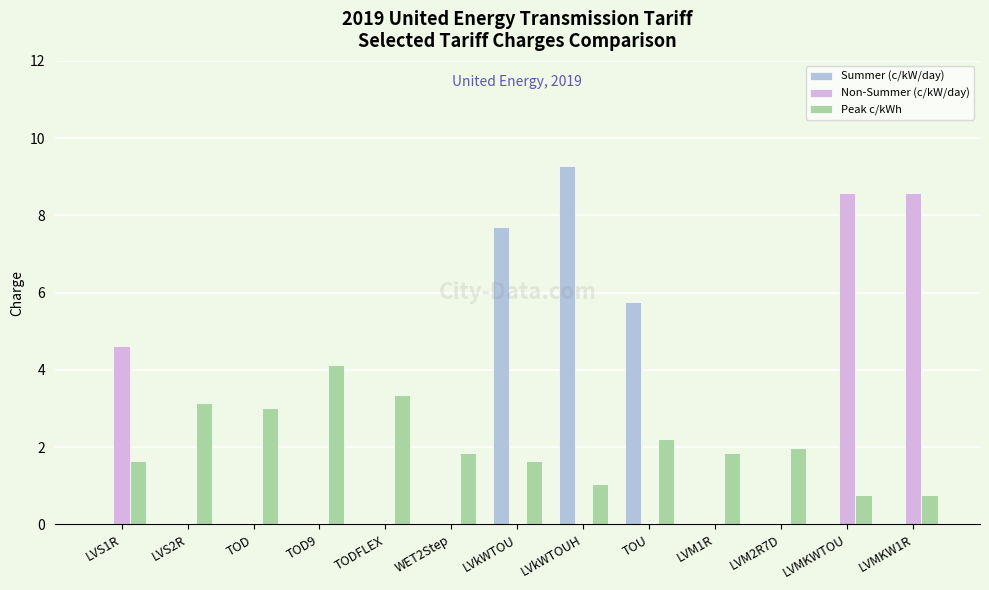

At which category is the sum across all series the highest?

LVkWTOUH